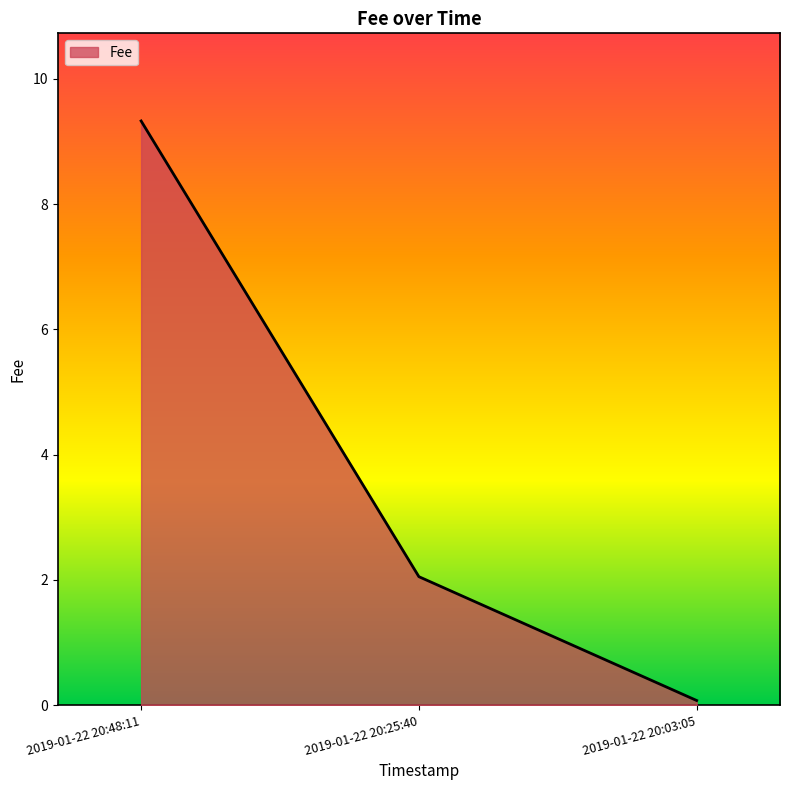

Approximately how many times larger is the value at 2019-01-22 20:48:11 compared to 2019-01-22 20:25:40?

4.5